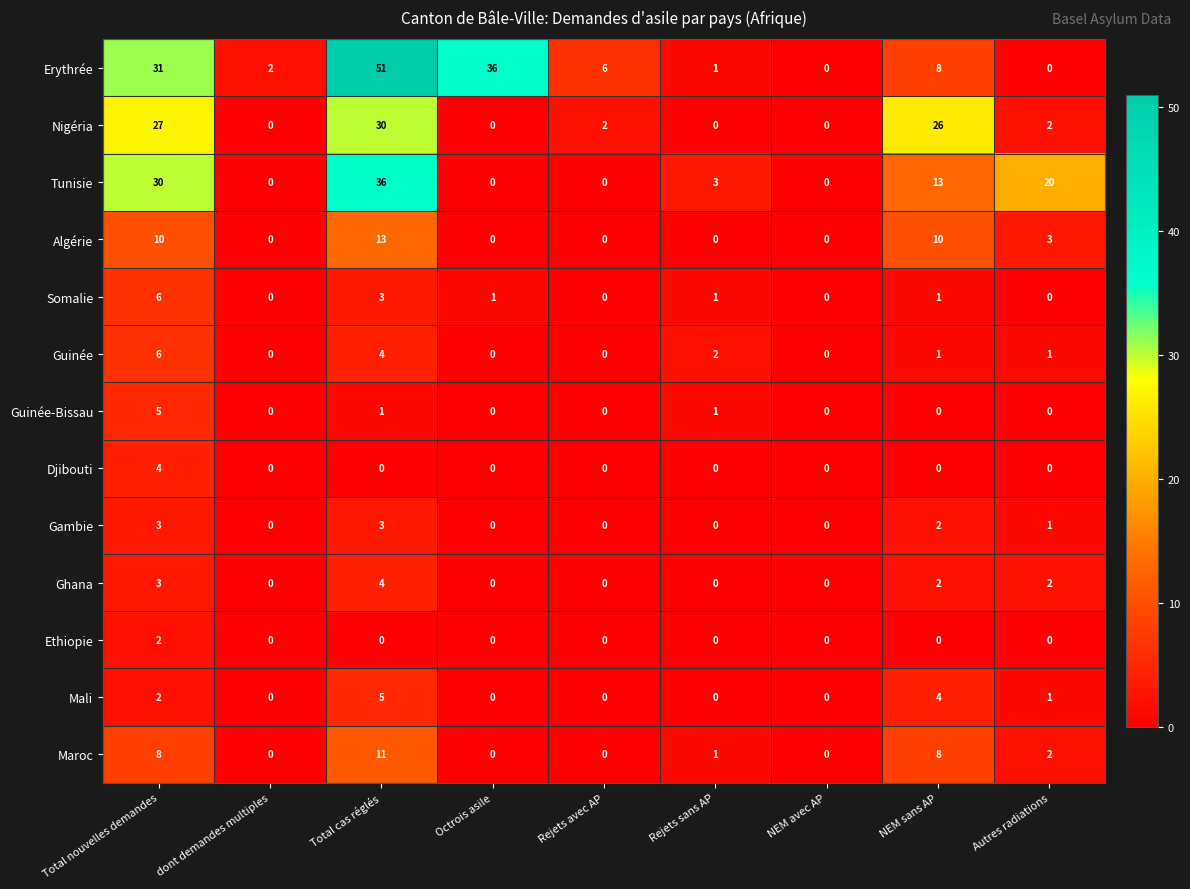

What is the sum of all Nigéria values?

87